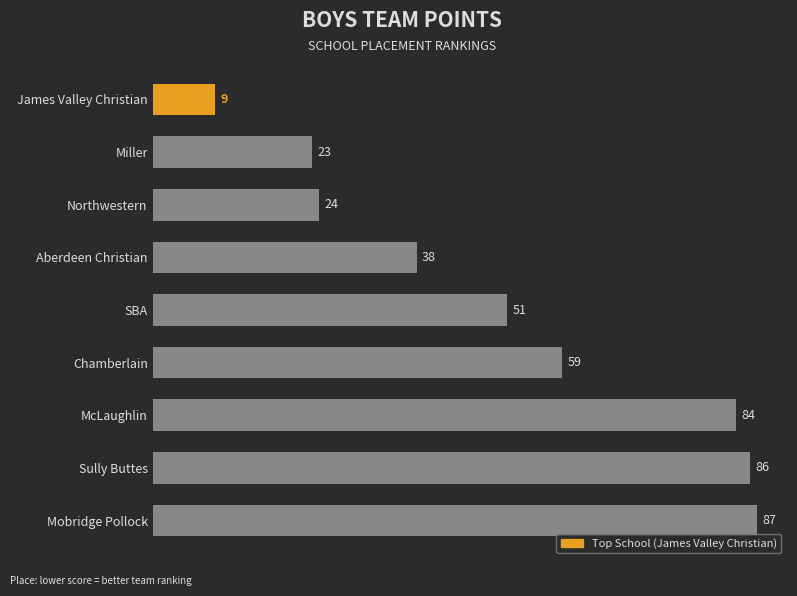

What is the difference between the maximum and second lowest values?

64